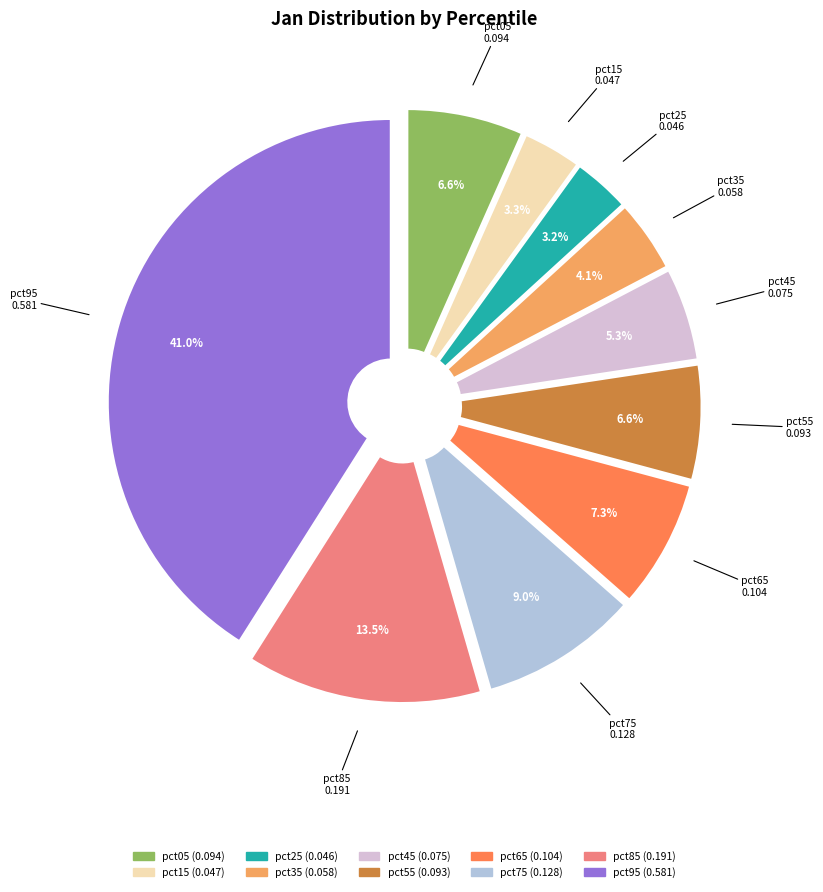

To the nearest percent, what portion does pct75 represent?

9%